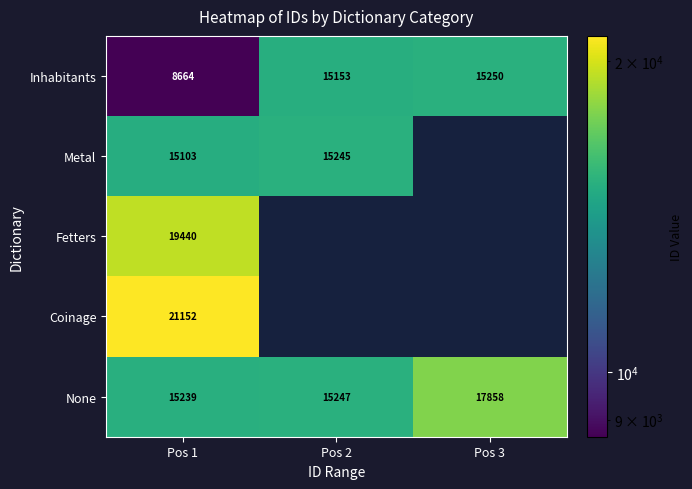

List the labels in order of None value, largest first.

Pos 3, Pos 2, Pos 1